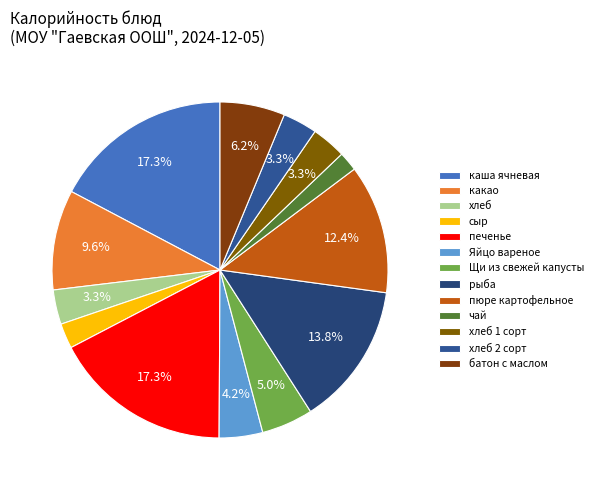

To the nearest percent, what is the combined percentage of сыр and каша ячневая?

20%